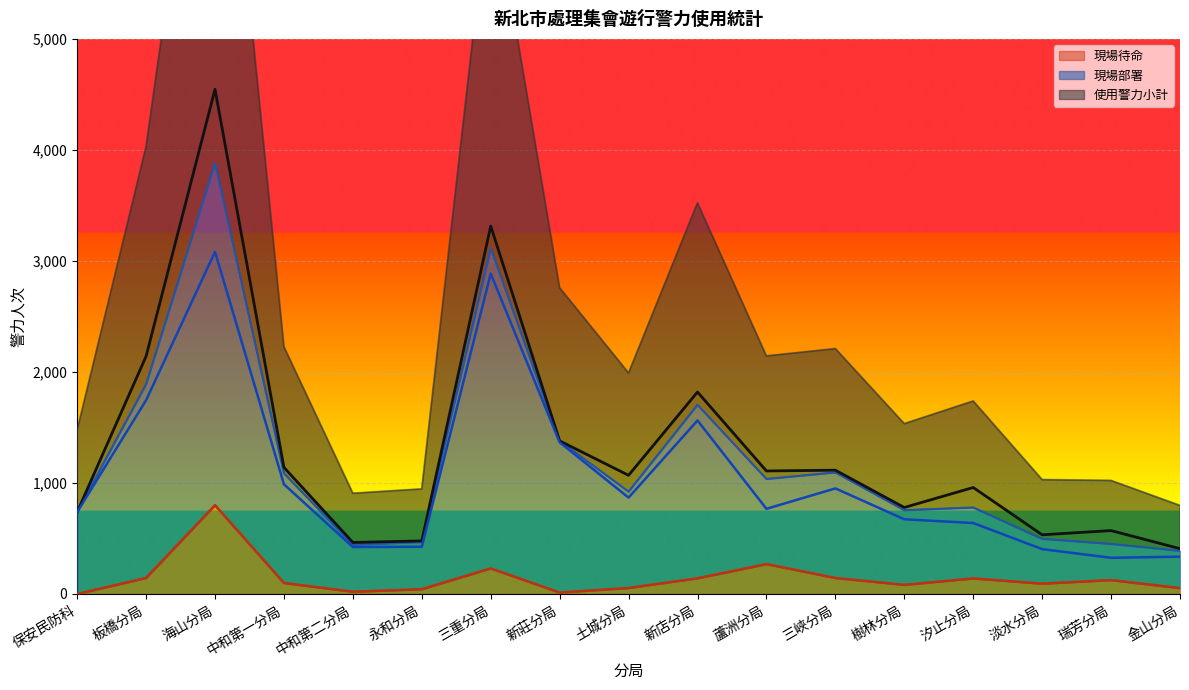

The value of 現場待命（線） at 板橋分局 is 144. True or false?

True